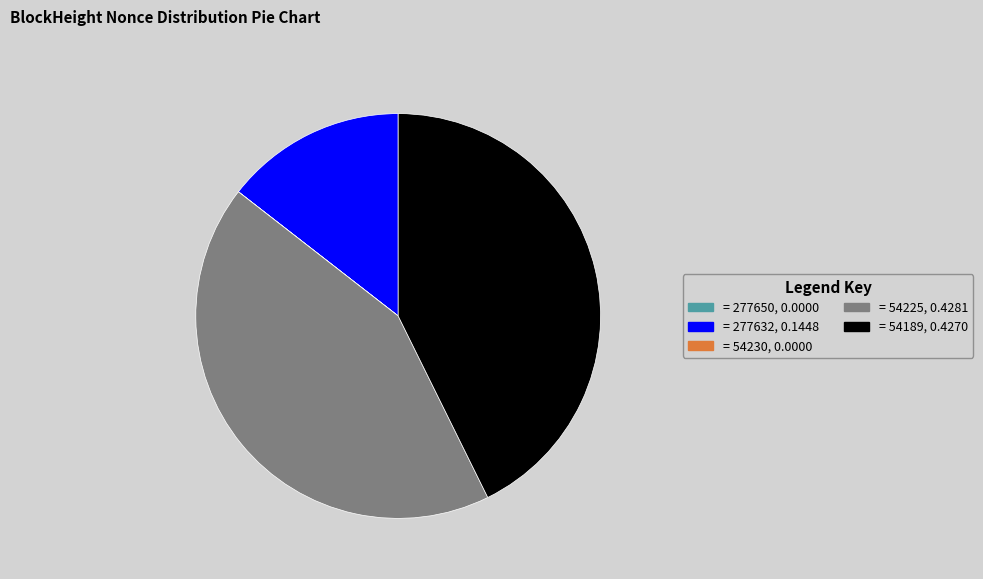

Is there any slice that represents more than half of the pie?

No